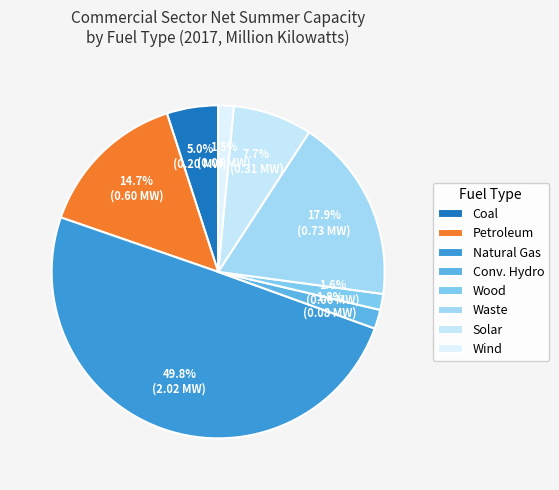

How much of the chart is everything except Coal?

95.0%